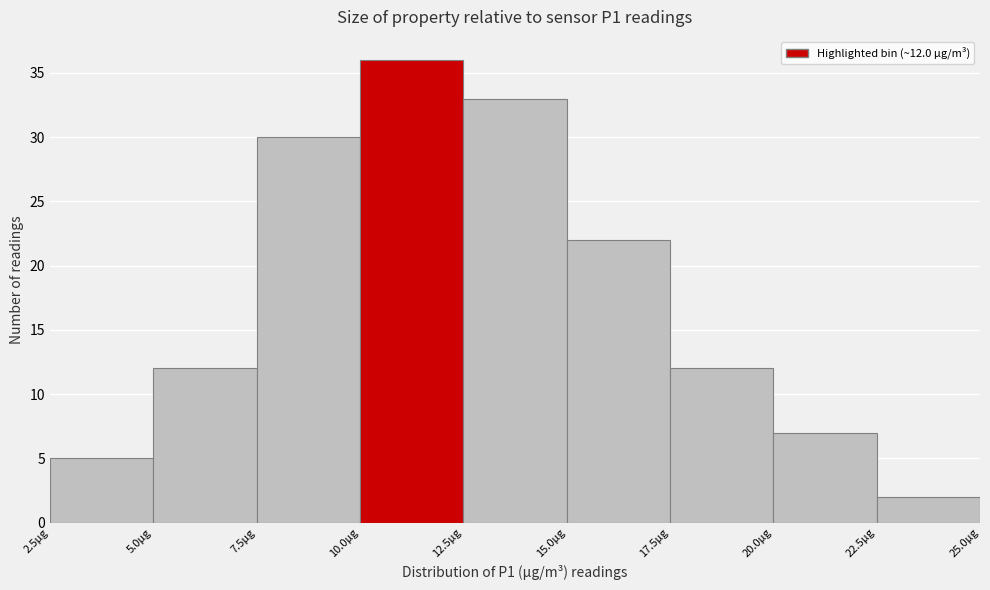

Which range on the x-axis has the tallest bar?

10.0 to 12.5